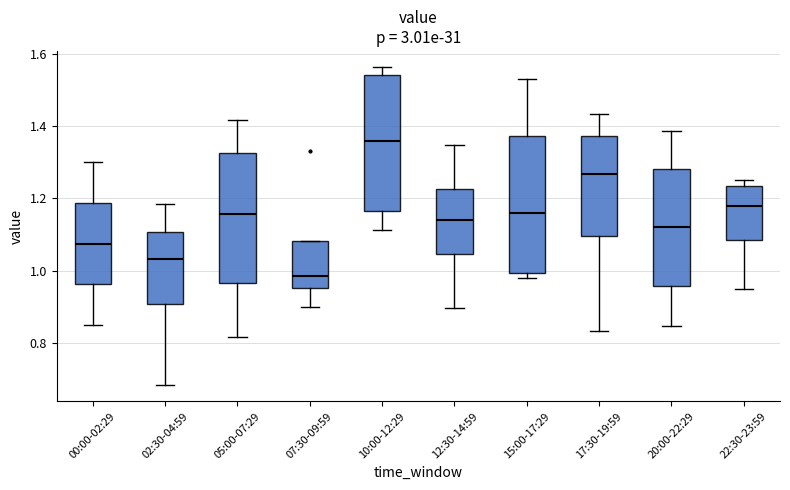

Which box has the lowest median line?

07:30-09:59